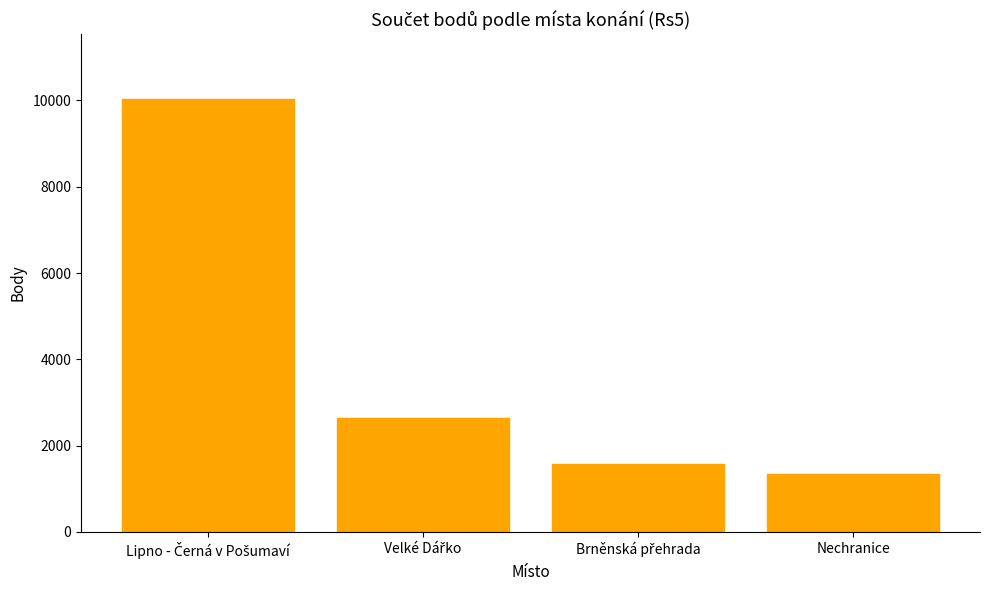

Read the value at Nechranice.

1338